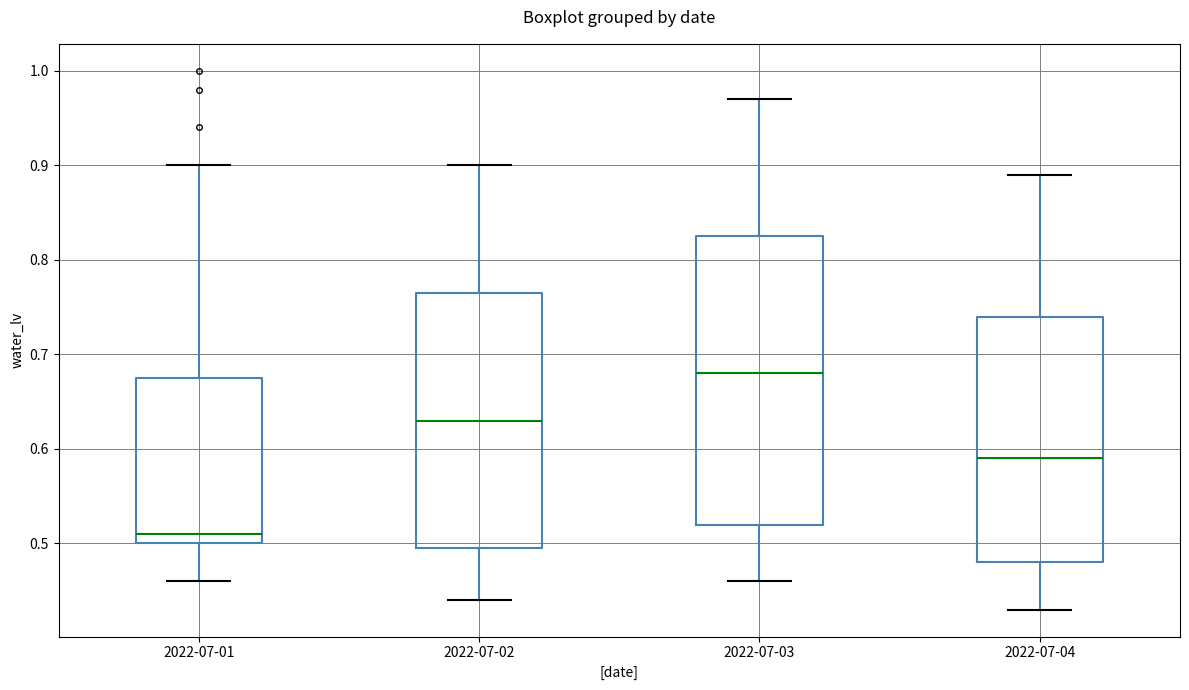

Where does the upper whisker of the box for 2022-07-03 end on the y-axis? The values are not printed on the chart, so give them approximately, as read against the axis.

0.97